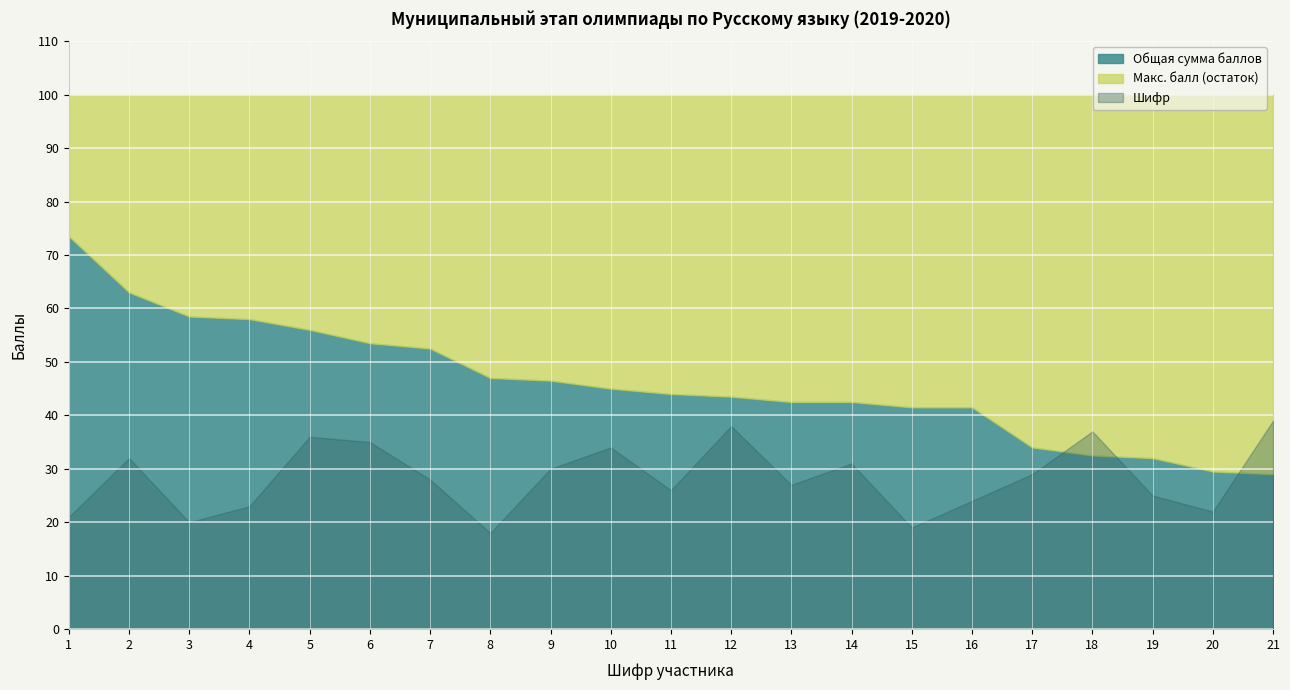

List the labels in order of Шифр value, largest first.

21, 12, 18, 5, 6, 10, 2, 14, 9, 17, 7, 13, 11, 19, 16, 4, 20, 1, 3, 15, 8